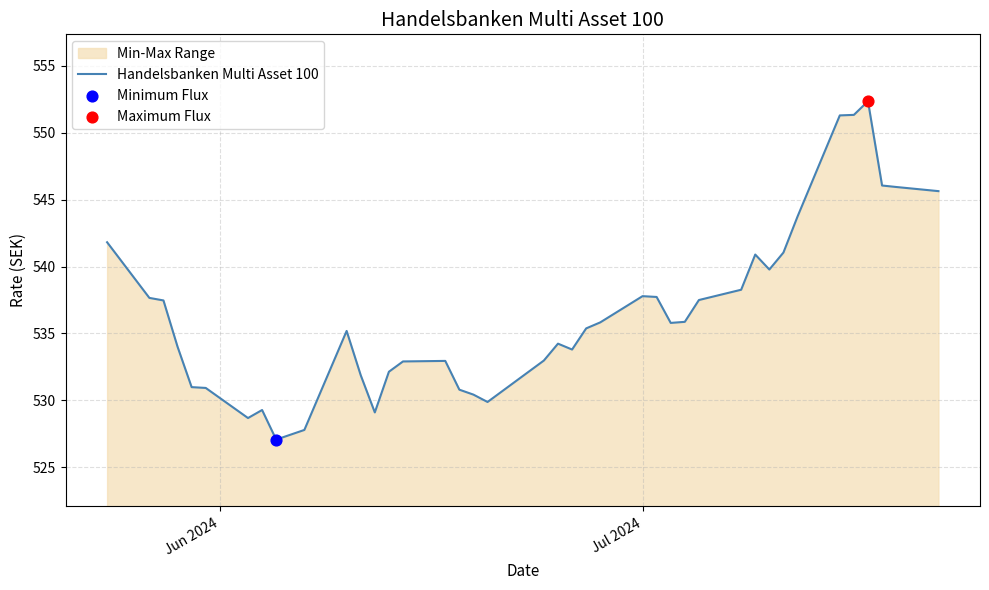

What is the greatest value displayed?

552.4